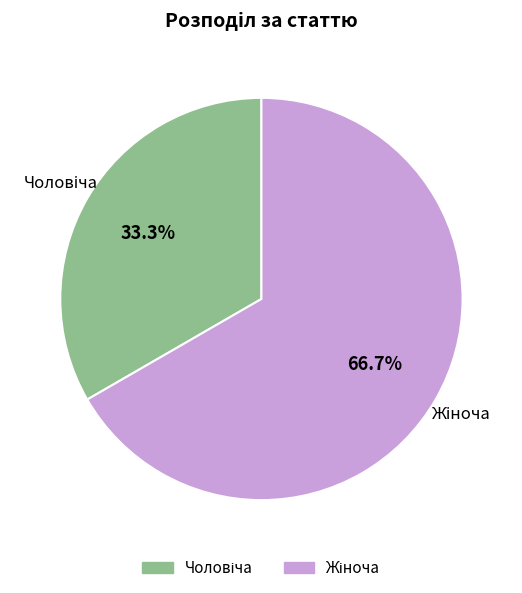

Is there any slice that represents more than half of the pie?

Yes